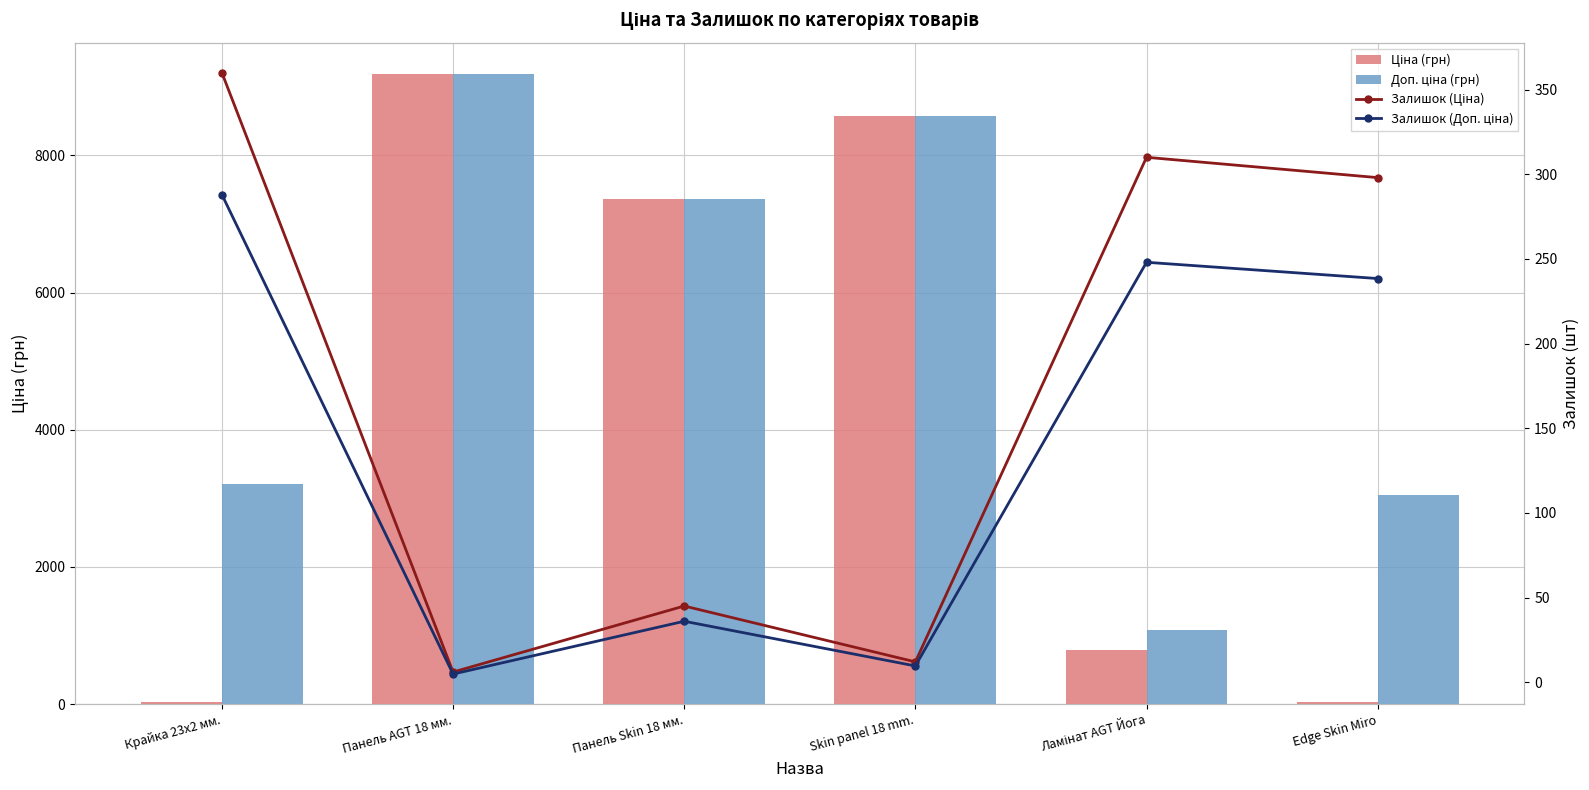

List the labels in order of Залишок (Ціна) value, smallest first.

Панель AGT 18 мм., Skin panel 18 mm., Панель Skin 18 мм., Edge Skin Miro, Ламінат AGT Йога, Крайка 23x2 мм.